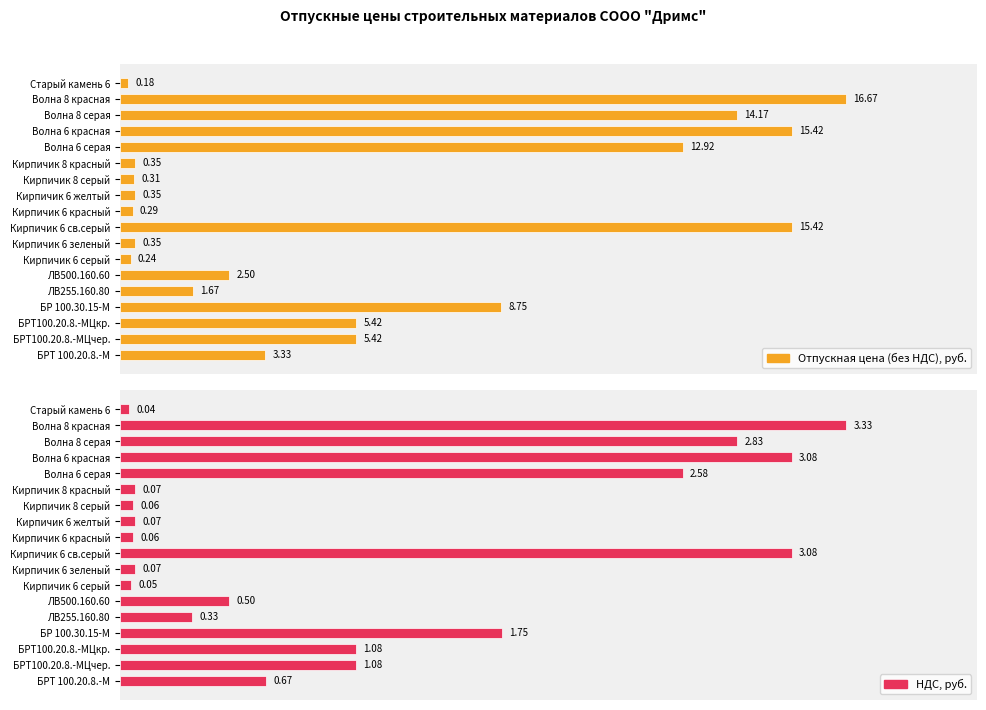

Reading right to left, what are all the values shown in this chart?

Отпускная цена (без НДС), руб.: 0.2	16.7	14.2	15.4	12.9	0.3	0.3	0.3	0.3	15.4	0.3	0.2	2.5	1.7	8.8	5.4	5.4	3.3
НДС, руб.: 0.0	3.3	2.8	3.1	2.6	0.1	0.1	0.1	0.1	3.1	0.1	0.1	0.5	0.3	1.8	1.1	1.1	0.7